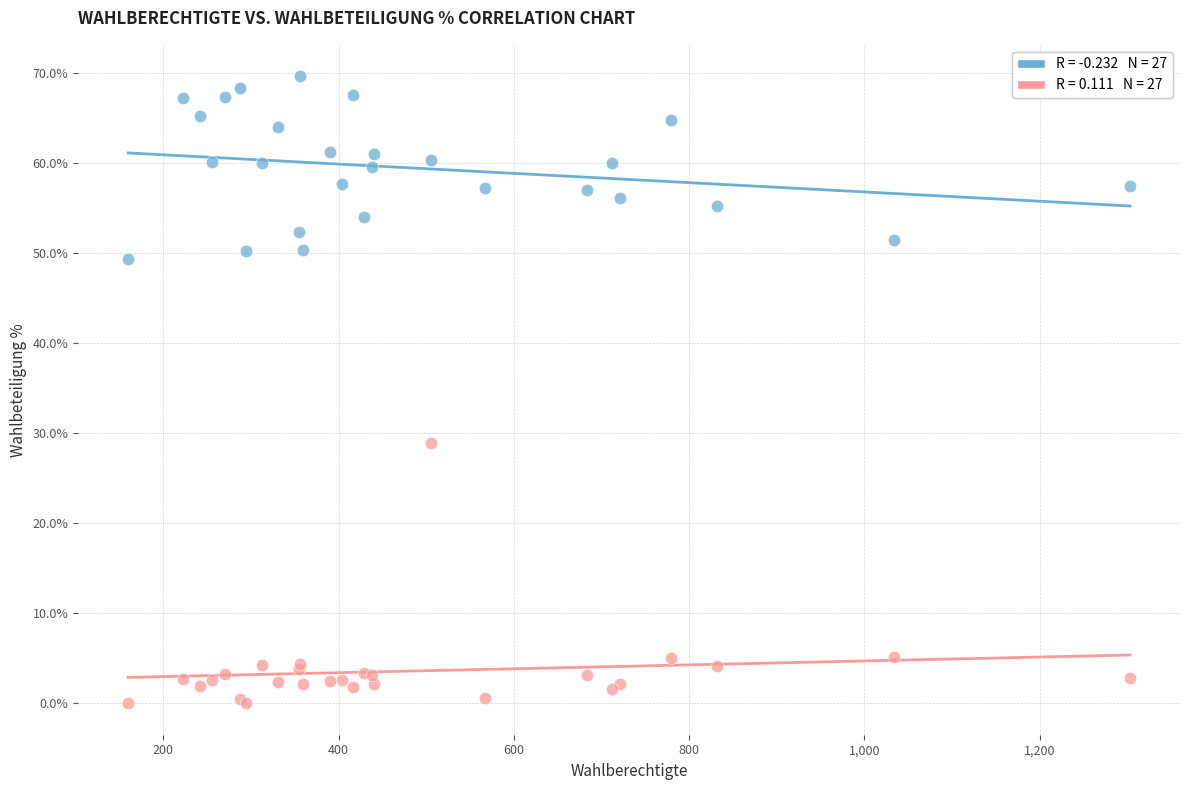

Across all series, what Y value is closest to 34?

28.9